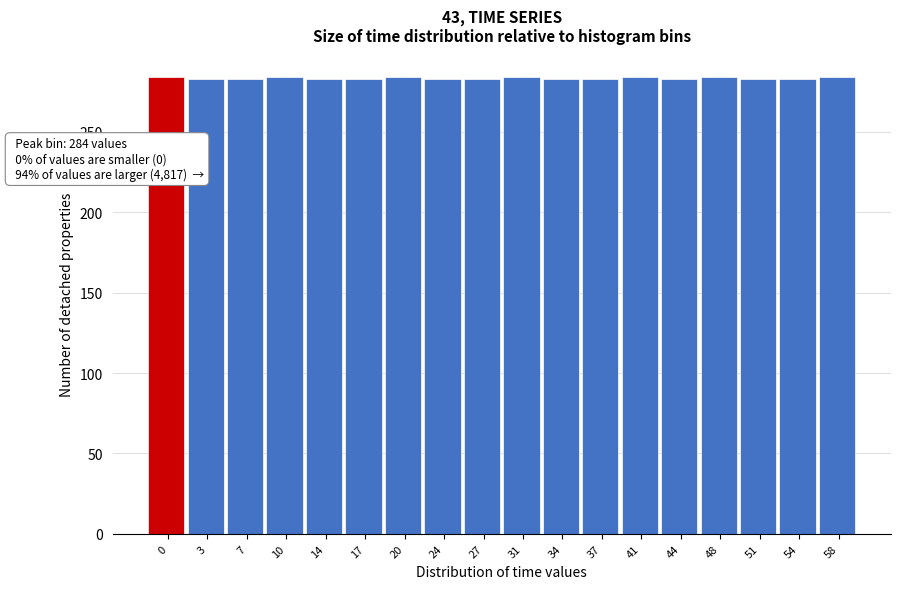

What is the greatest value displayed?

284